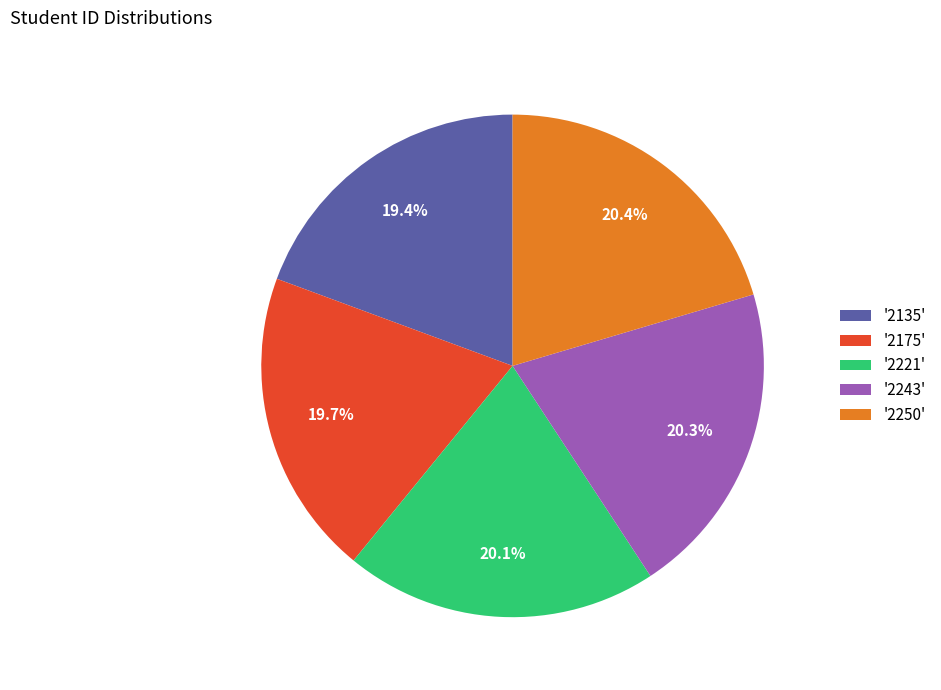

Combined, do '2250' and '2175' account for over 50%?

No